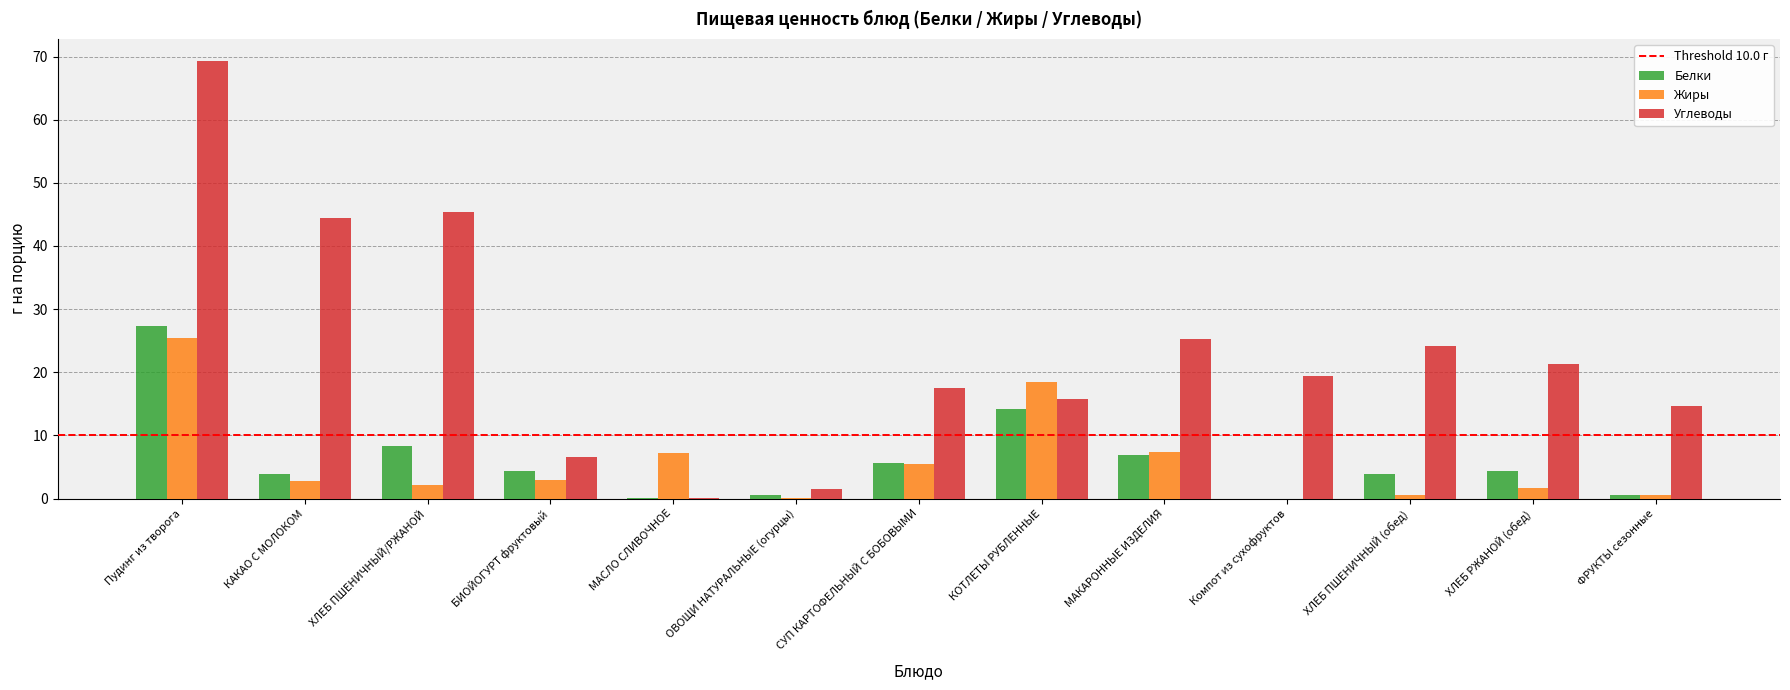

At which category is the sum across all series the highest?

Пудинг из творога